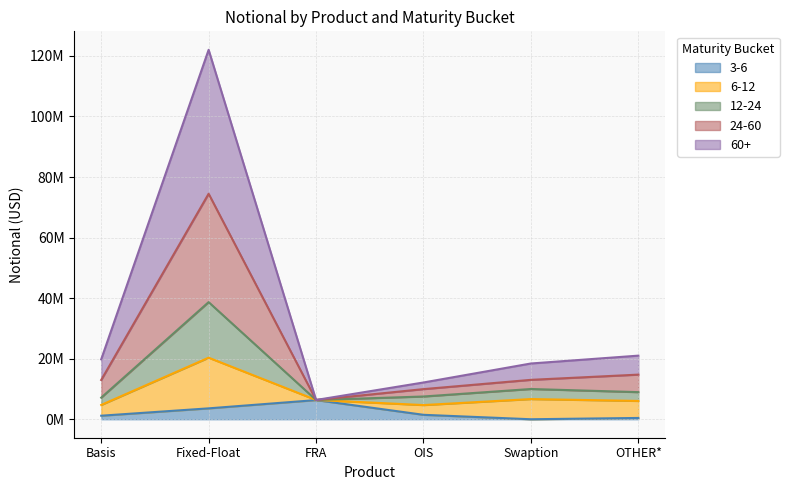

What are all the series names shown in the legend?

3-6, 6-12, 12-24, 24-60, 60+